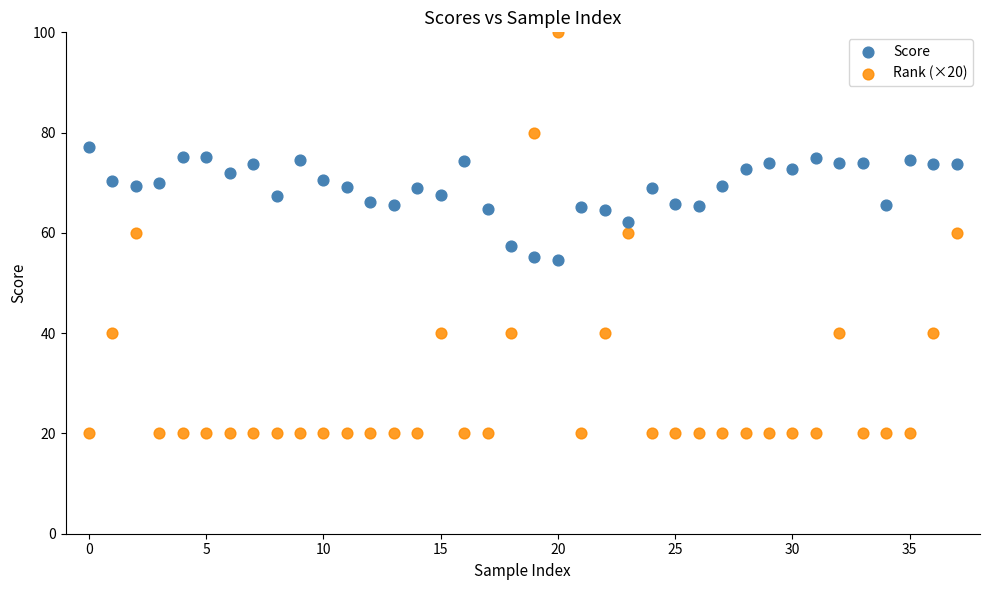

Which series has the widest spread of Y values?

Rank (×20)